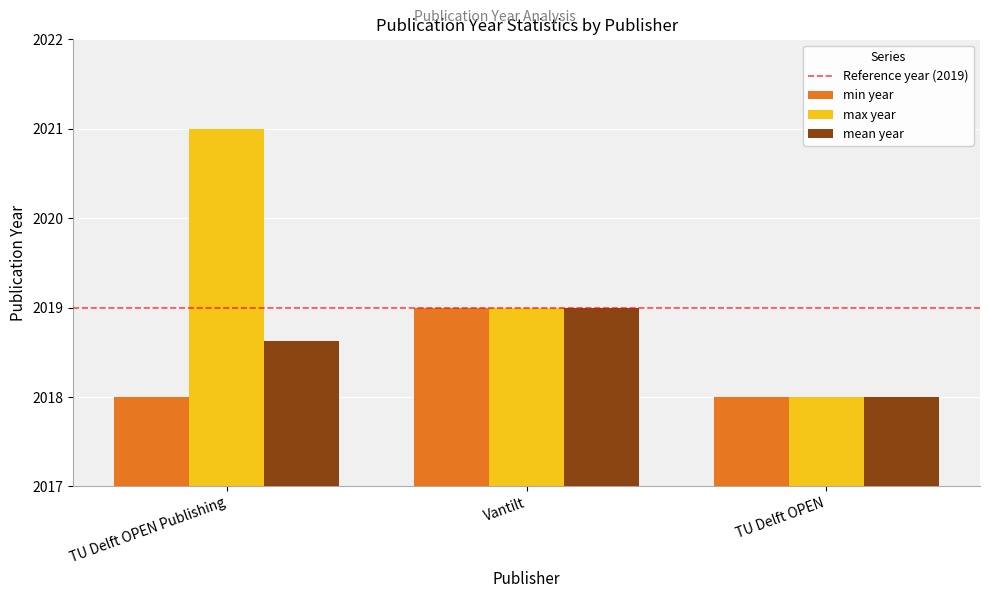

The mean year series shows 2960.9 at Vantilt. True or false?

False